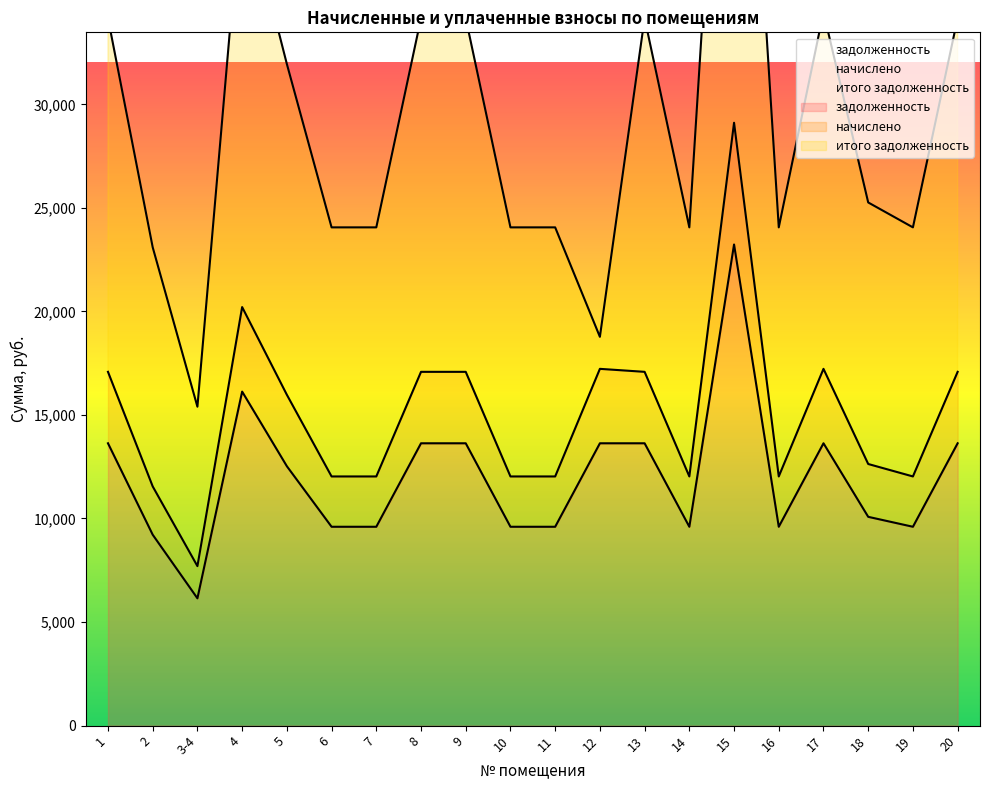

At how many categories does at least one series exceed 20573?

1